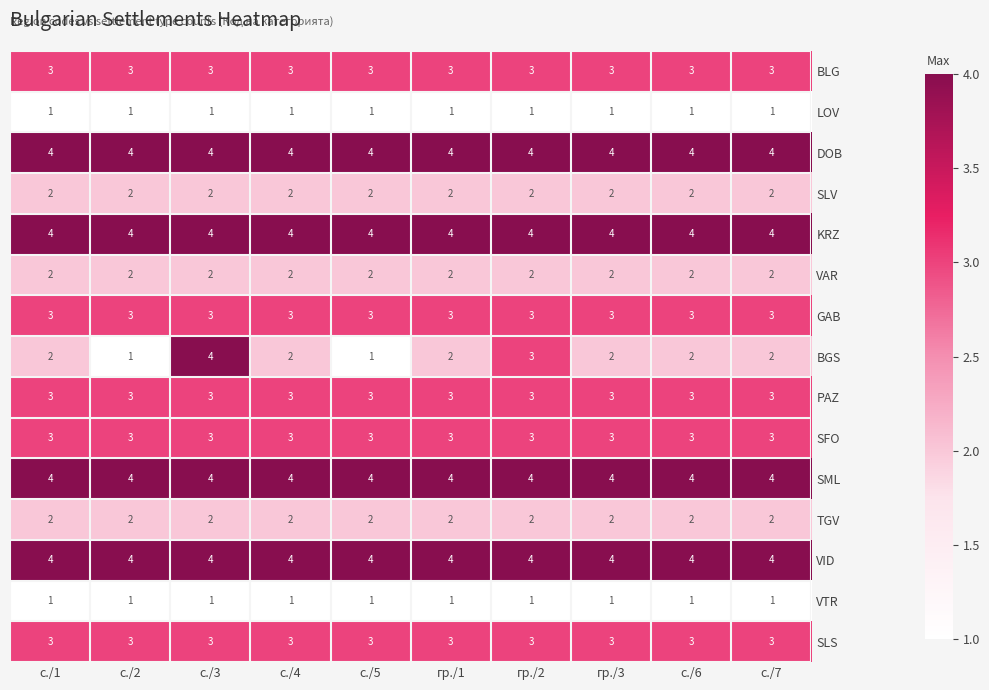

What is the sum of all SLV values?

20